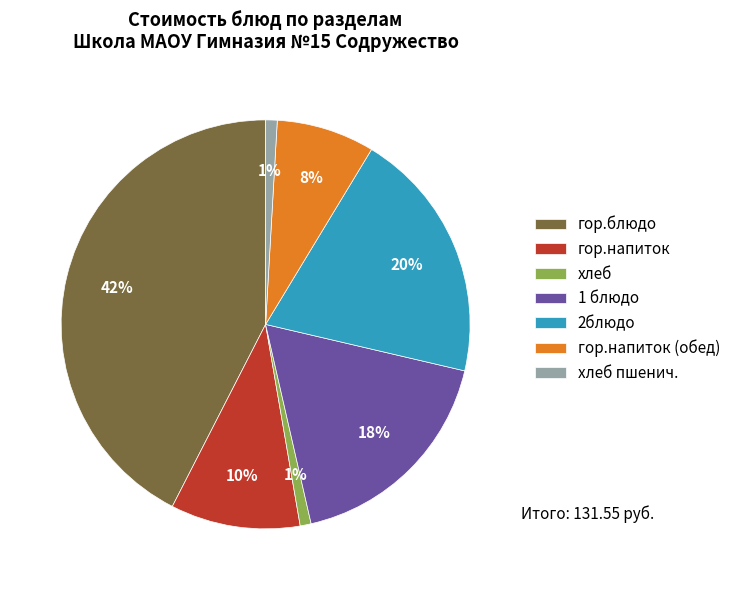

To the nearest percent, what percentage of the pie is гор.блюдо?

42%